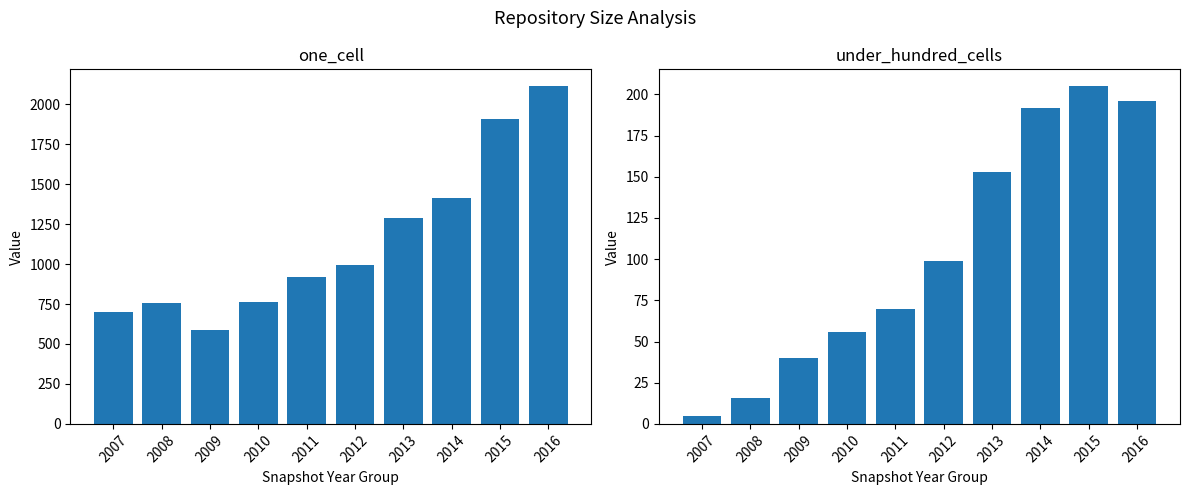

The value of under_hundred_cells at 2015 is 205. True or false?

True